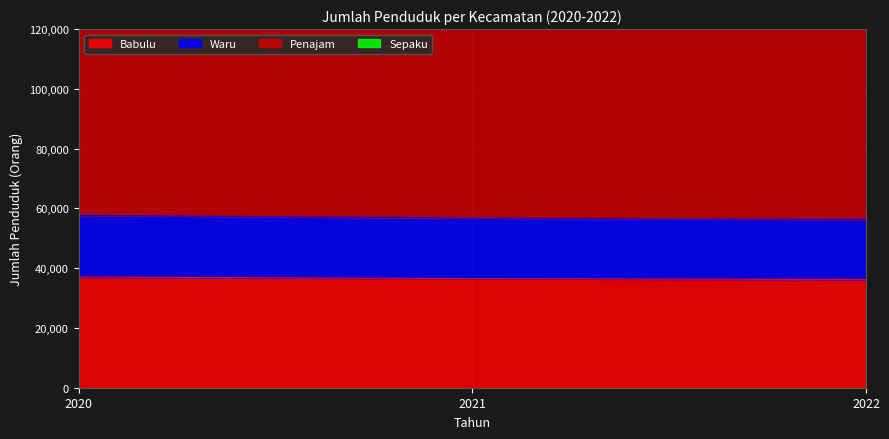

At which category is the sum across all series the highest?

2020